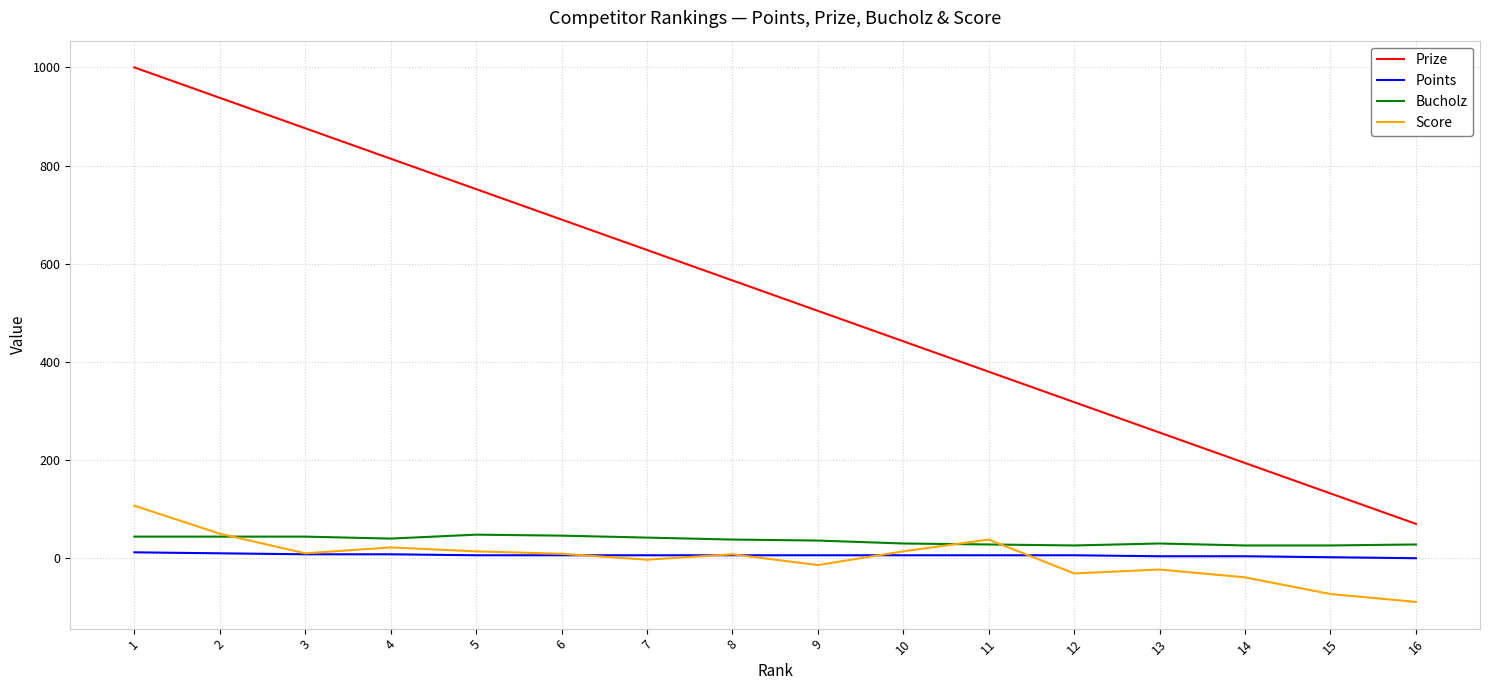

The value of Prize at 15 is 132. True or false?

True